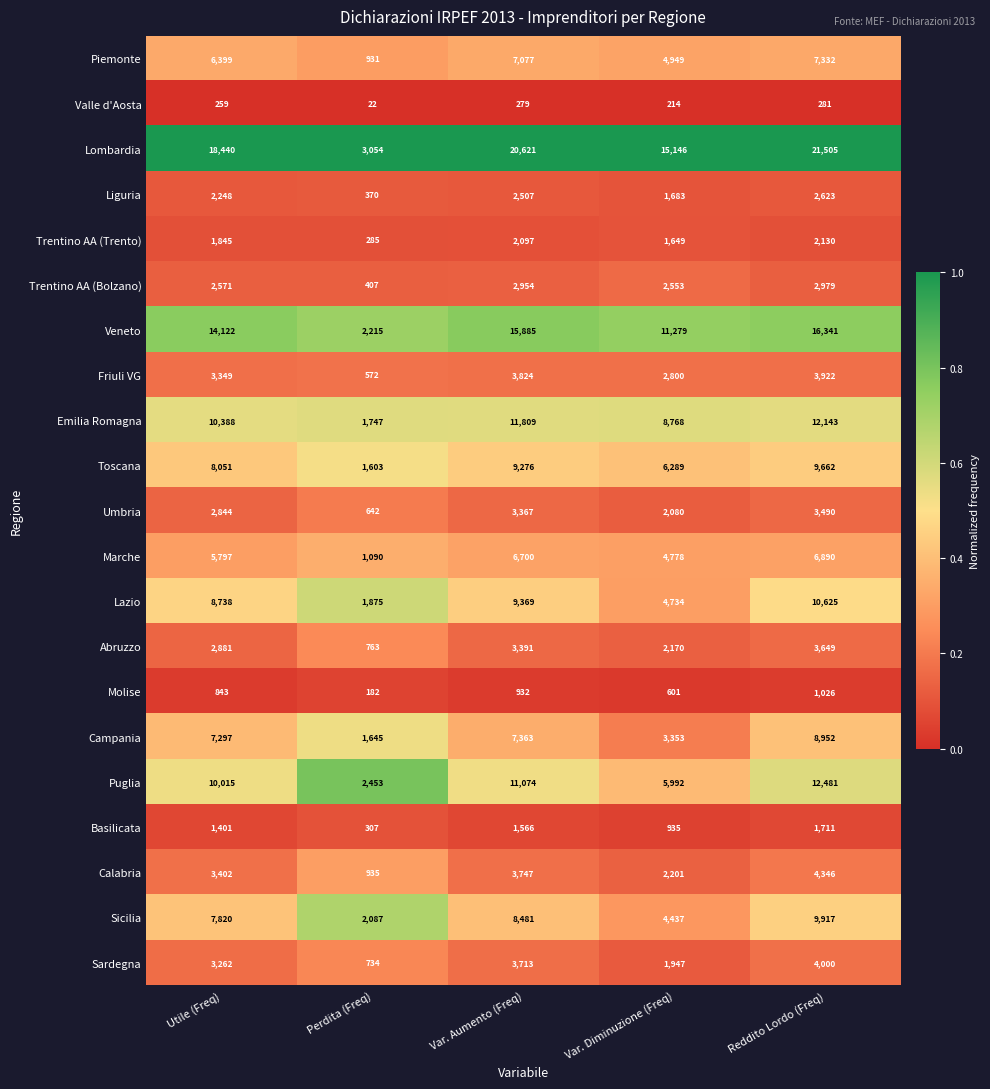

True or false: Trentino AA (Bolzano) has a value of 2571 at Utile (Freq).

True